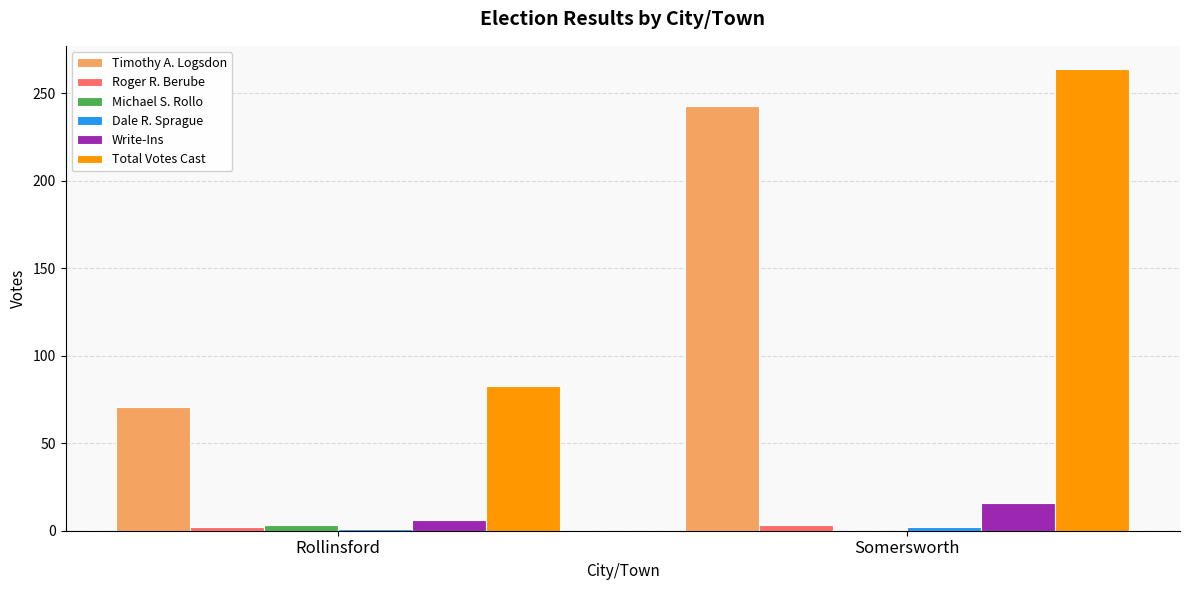

Is it true that Timothy A. Logsdon equals 117 at Rollinsford?

False